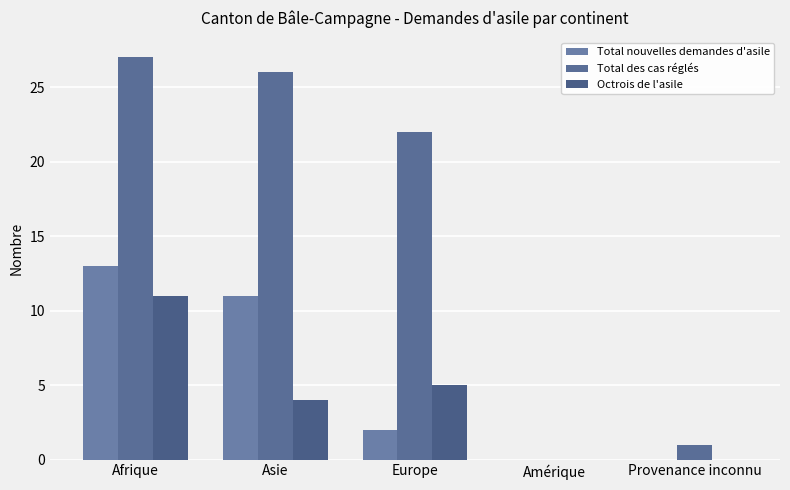

The value of Total nouvelles demandes d'asile at Amérique is -6. True or false?

False